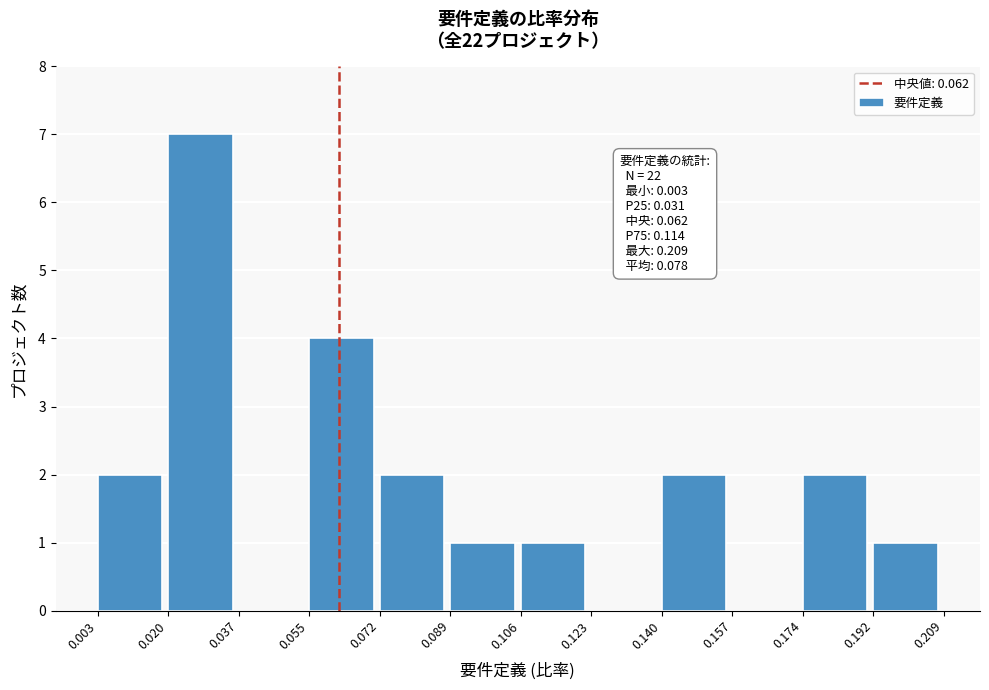

Which range on the x-axis has the tallest bar?

0.020 to 0.037